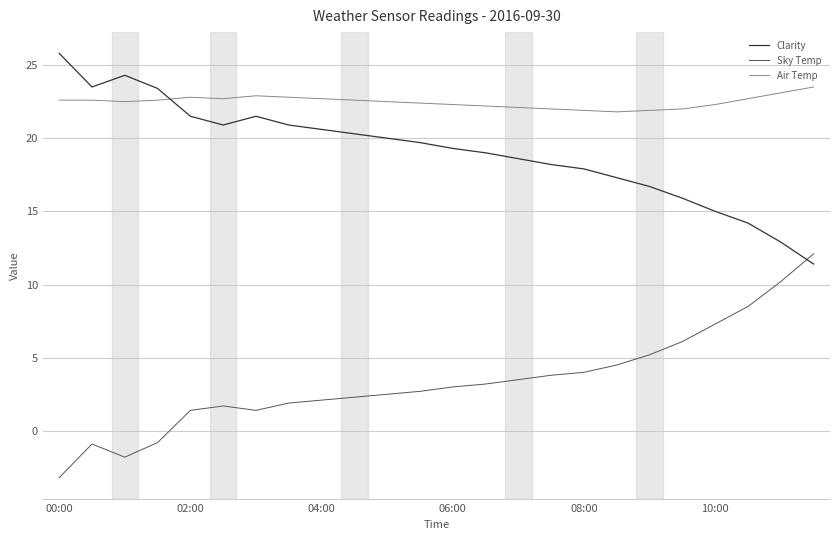

True or false: Sky Temp and Air Temp intersect in this chart.

False